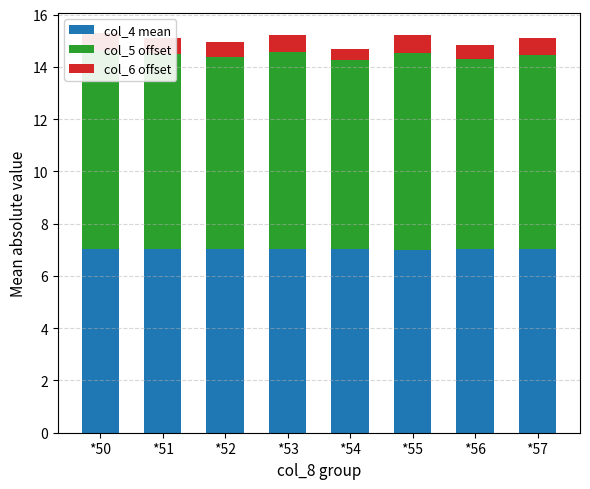

What is the value of the col_4 mean bar at the 4th from the left?

7.0